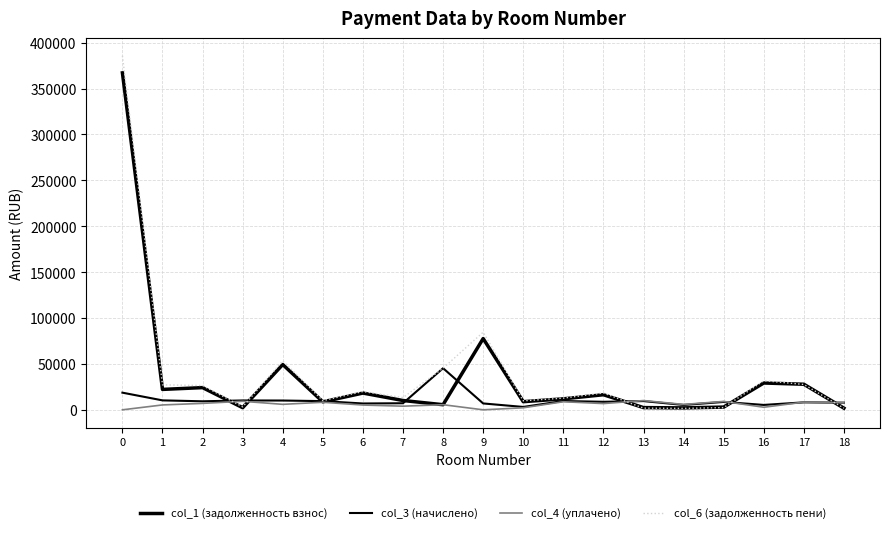

How many intersections are there between col_3 (начислено) and col_4 (уплачено)?

3